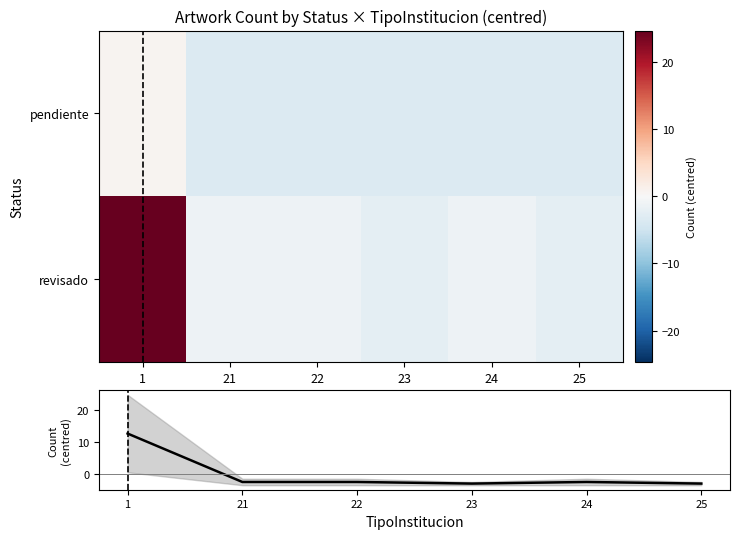

What is the total value across all series at 21?

-7.0